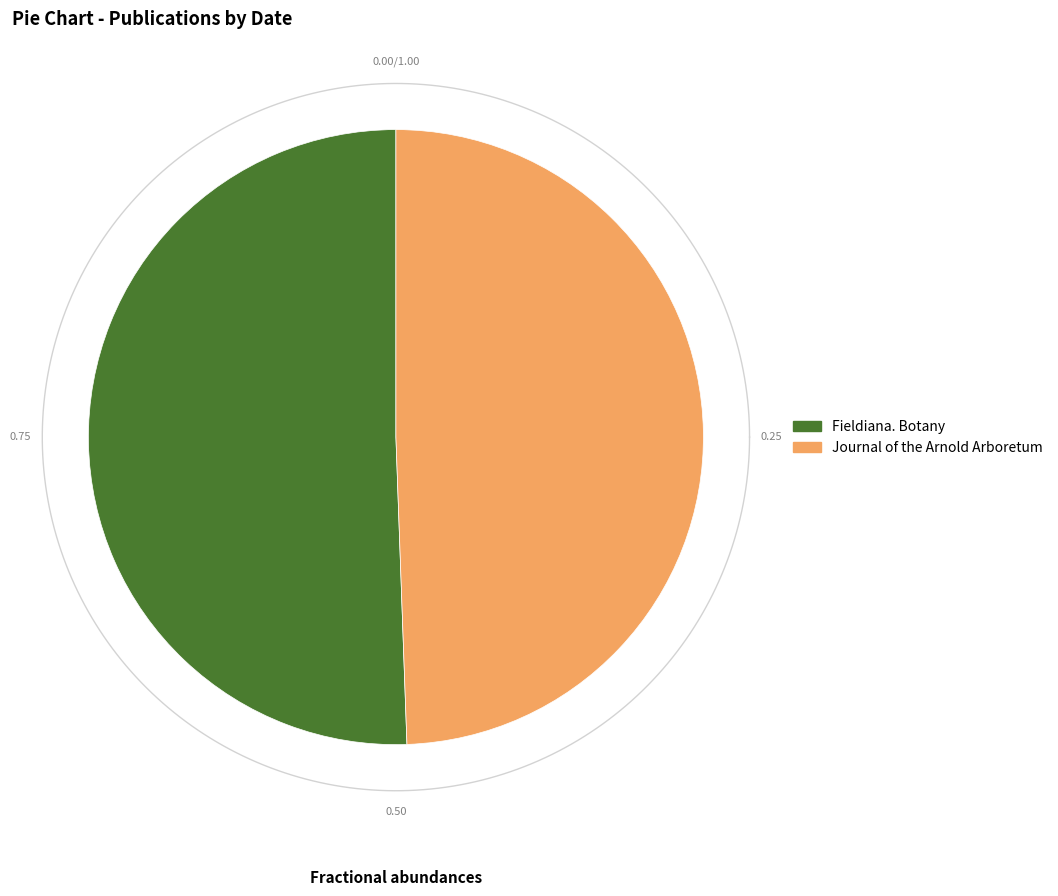

What is the largest slice in the pie chart?

Fieldiana. Botany